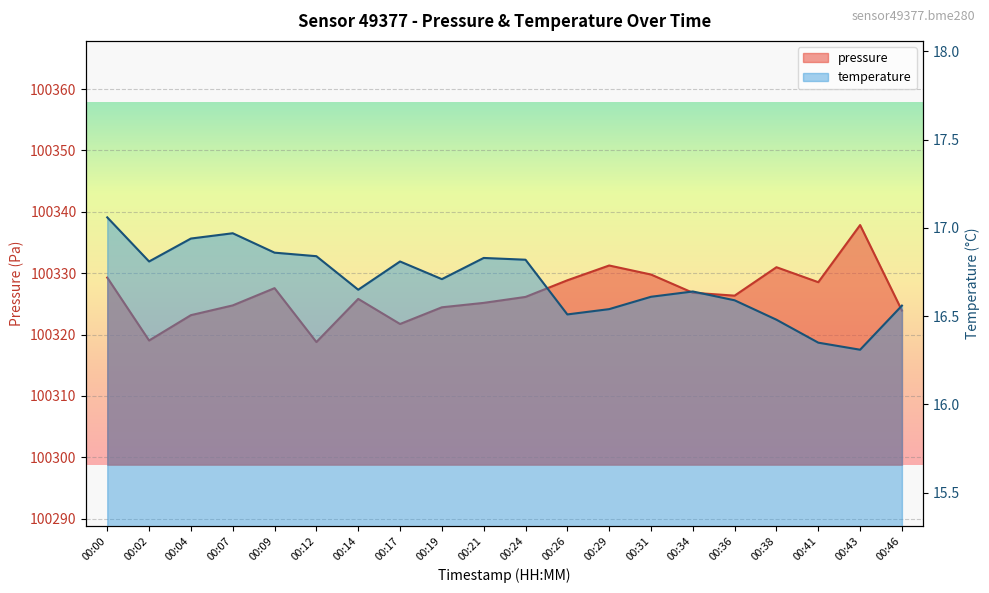

Which series changed the most between 00:43 and 00:46?

pressure